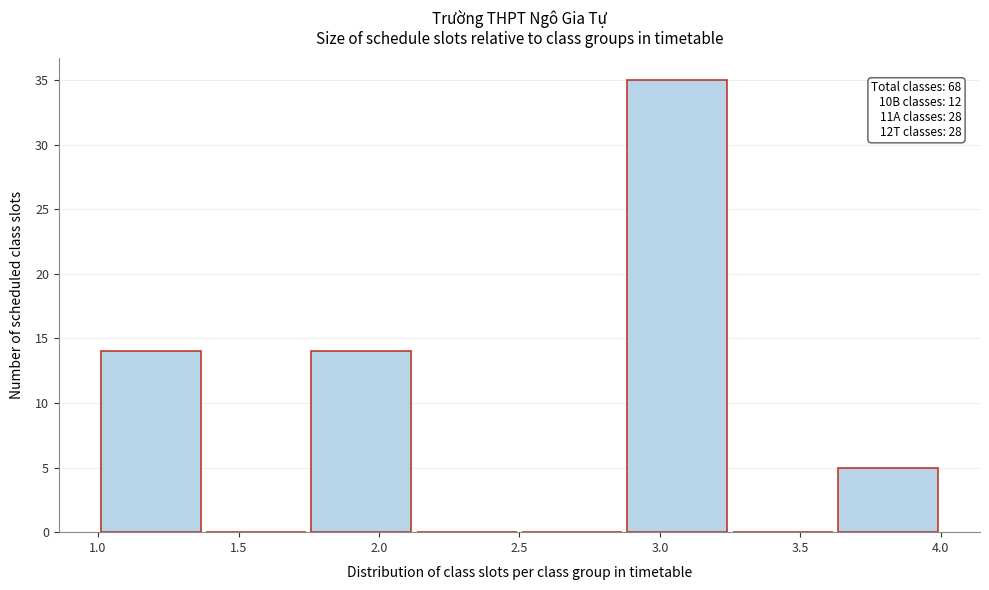

Which range on the x-axis has the tallest bar?

2.875 to 3.250